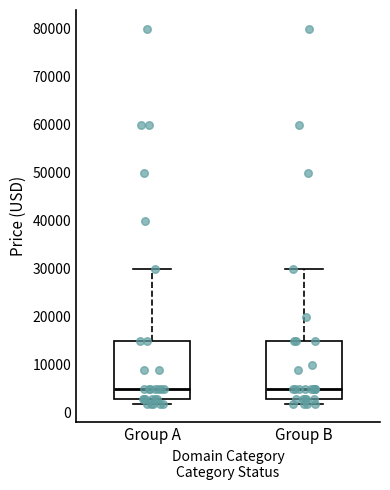

Reading left to right, read every box against the y-axis: the position of its median line, the range the box covers, and the ends of its whiskers. The values are not printed on the chart, so give them approximately, as read against the axis.

Group A: median 5000, box 3000 to 15000, whiskers 2000 to 30000
Group B: median 5000, box 3000 to 15000, whiskers 2000 to 30000